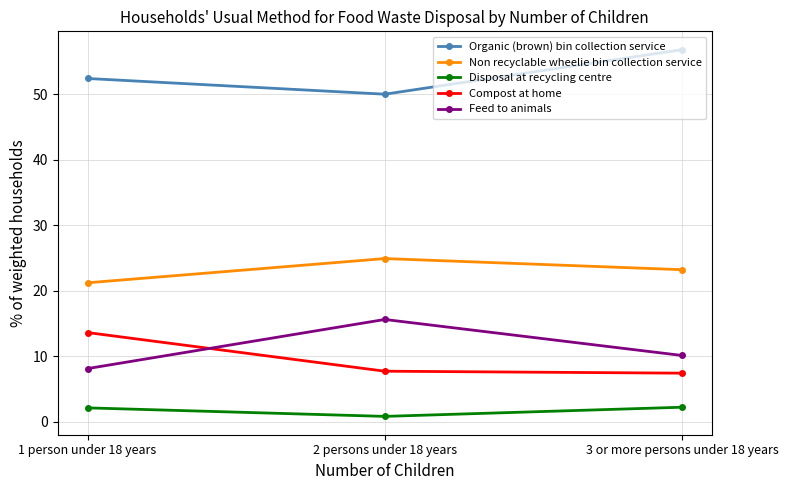

What is the spread (max minus min) of values at 1 person under 18 years?

50.3